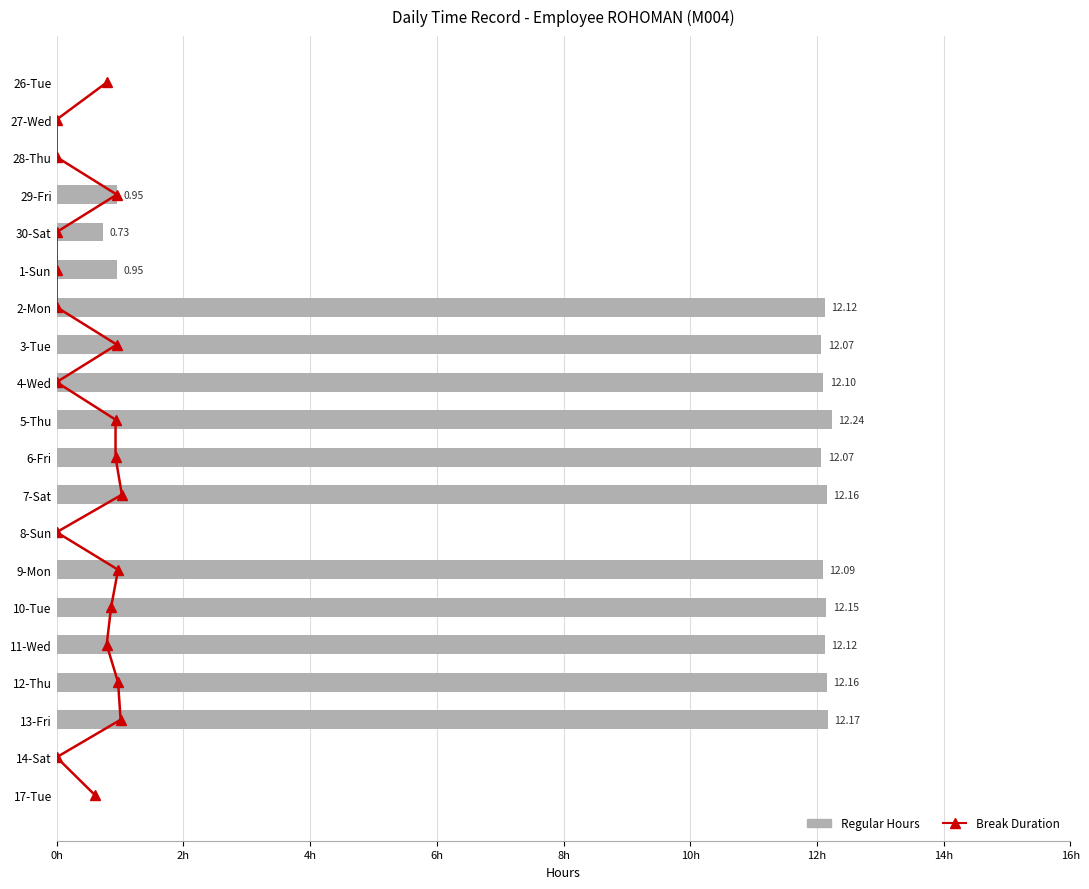

At 10h, list the series in order from smallest to largest.

Regular Hours, Break Duration